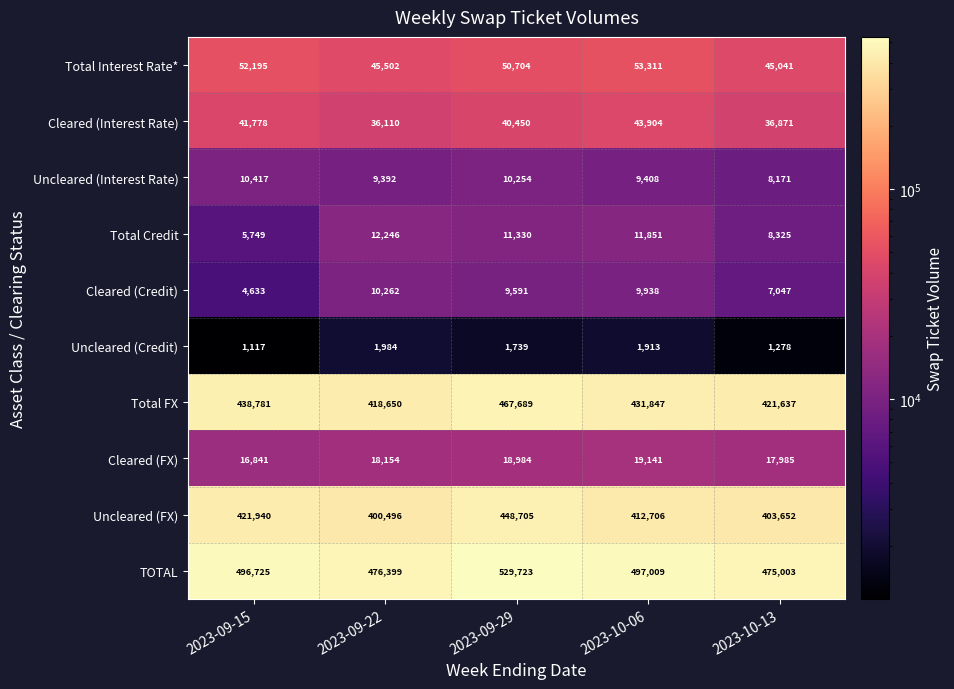

At which label is Total Credit closest to 8997?

2023-10-13